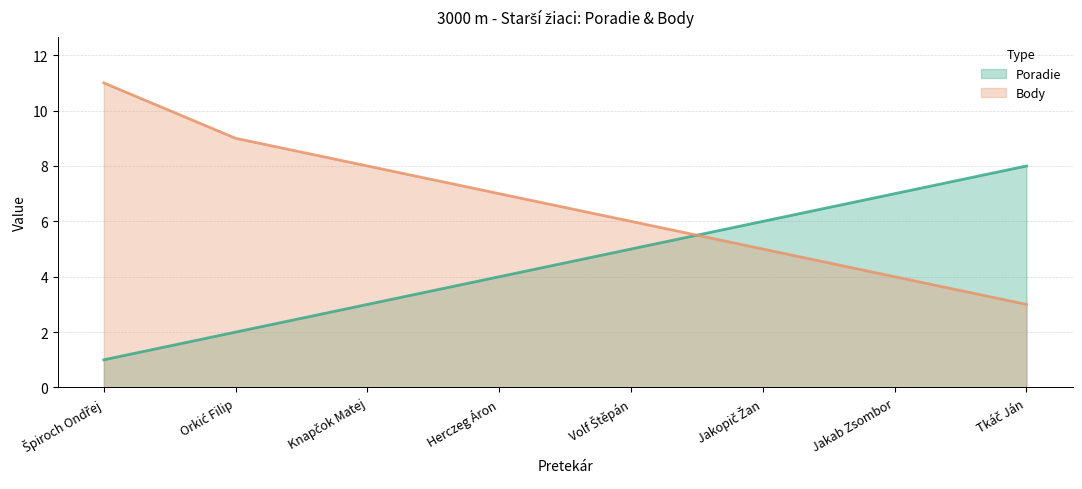

What is the label of the 7th point from the left?

Jakab Zsombor